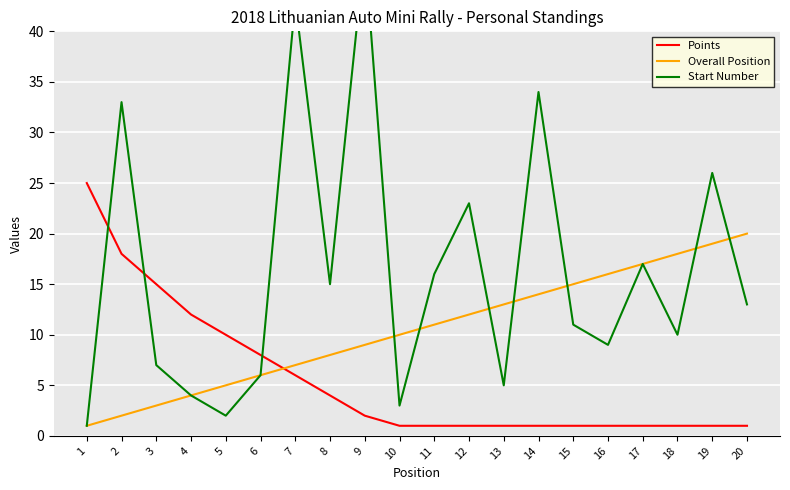

What is the total value across all series at 3?

25